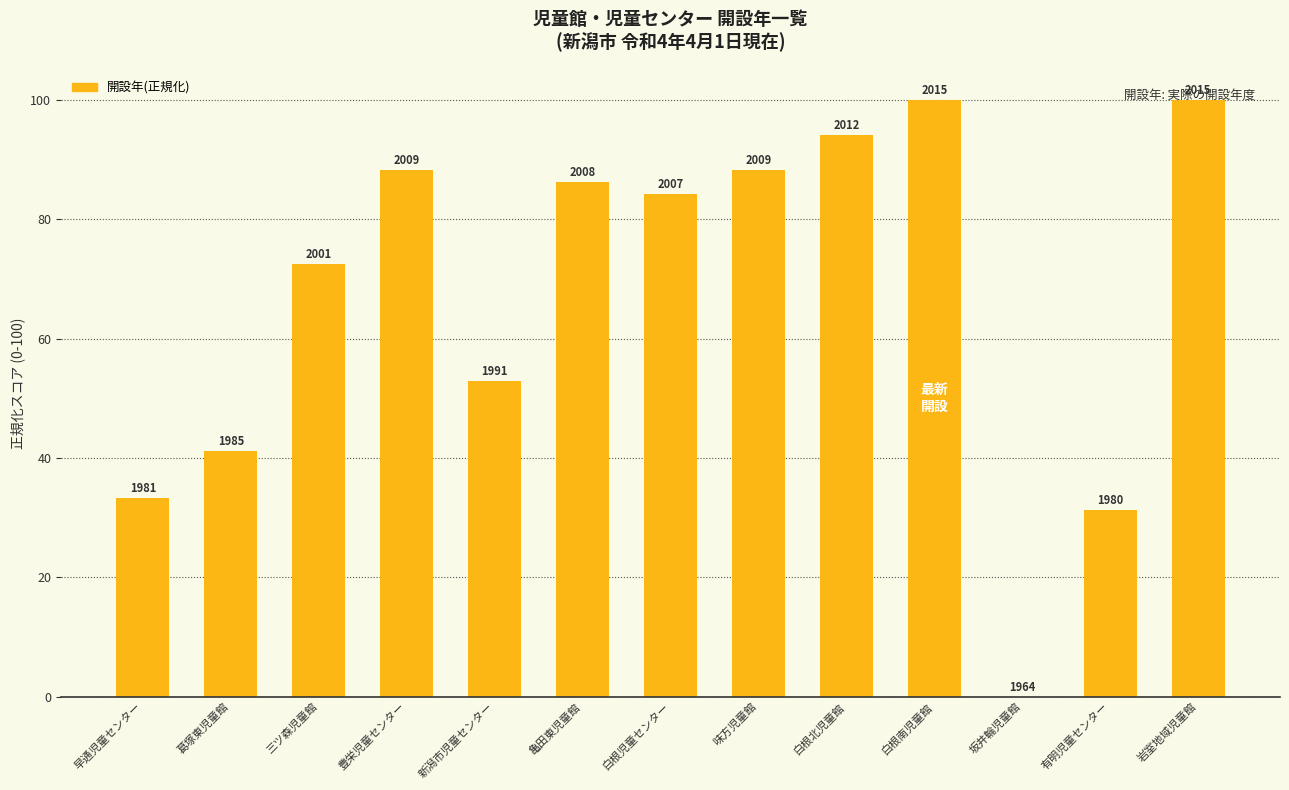

What is the maximum value shown in the chart?

100.0